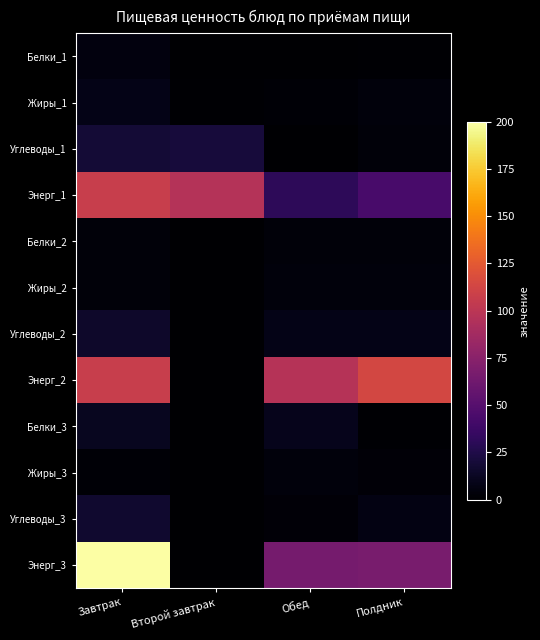

Which series has the largest range (max minus min)?

Энерг_3